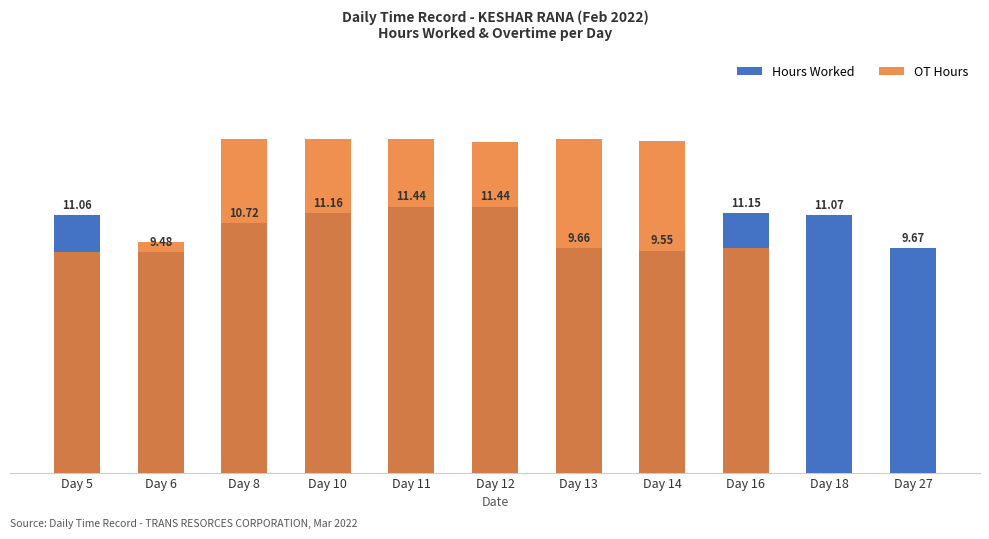

Where does the Hours Worked series first go above 11?

Day 5